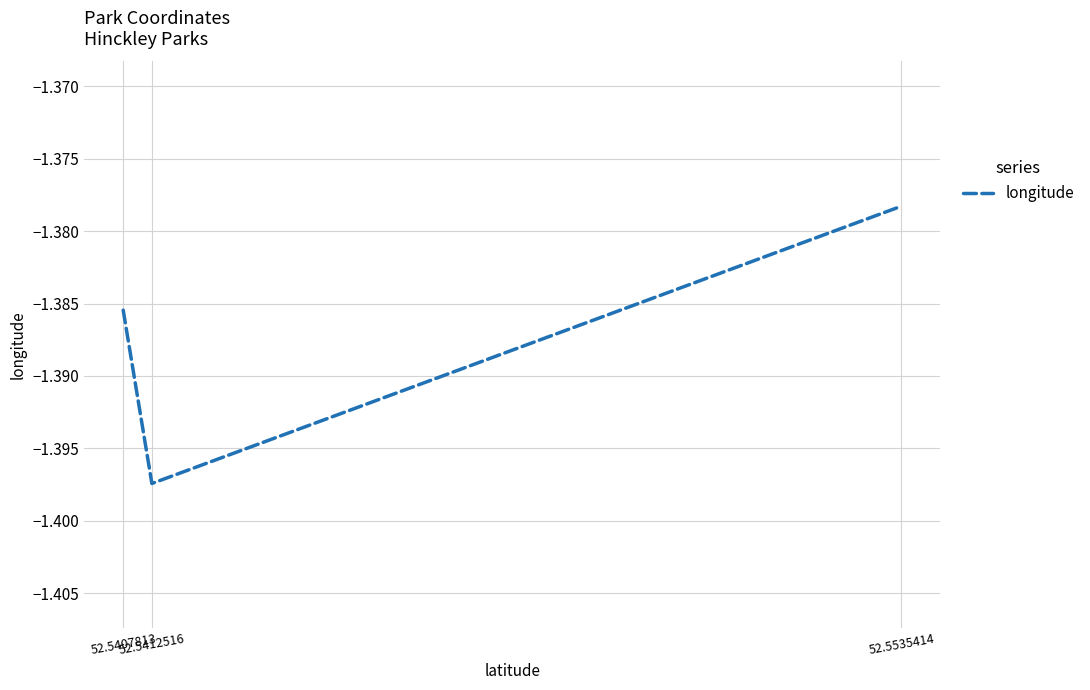

What is the sum of all values?

-4.2